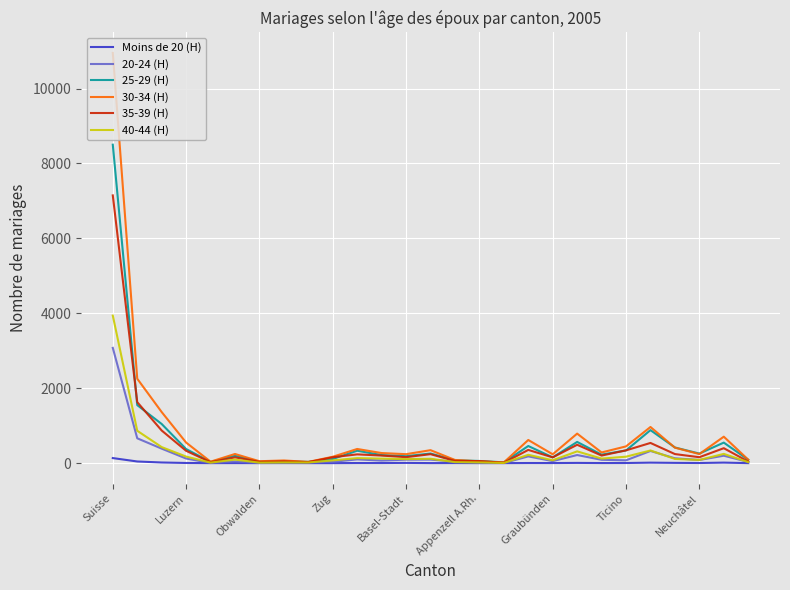

Rank the series by their maximum value, from lowest to highest.

Moins de 20 (H), 20-24 (H), 40-44 (H), 35-39 (H), 25-29 (H), 30-34 (H)